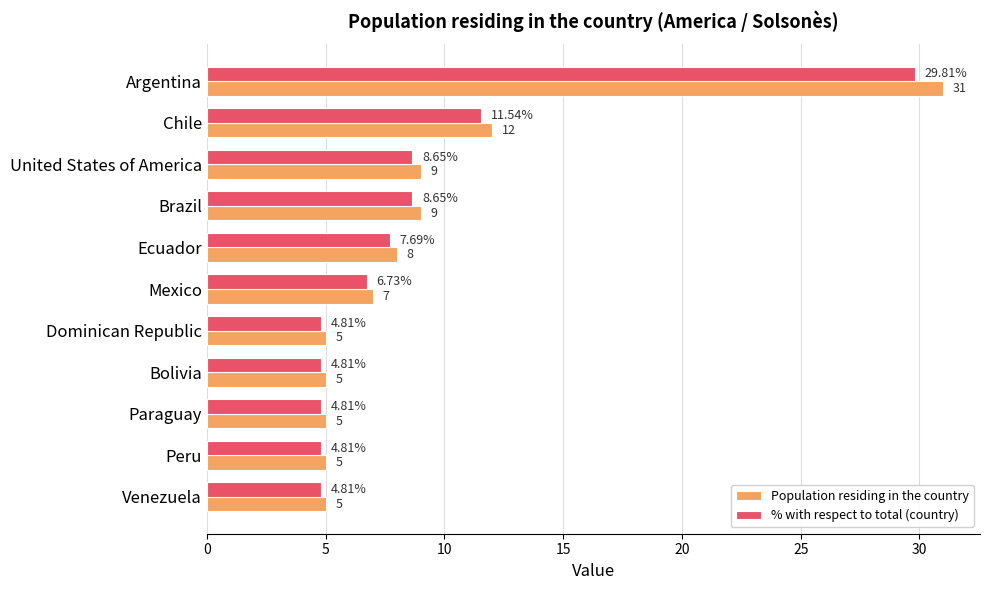

What is the average value of the Population residing in the country series?

9.2